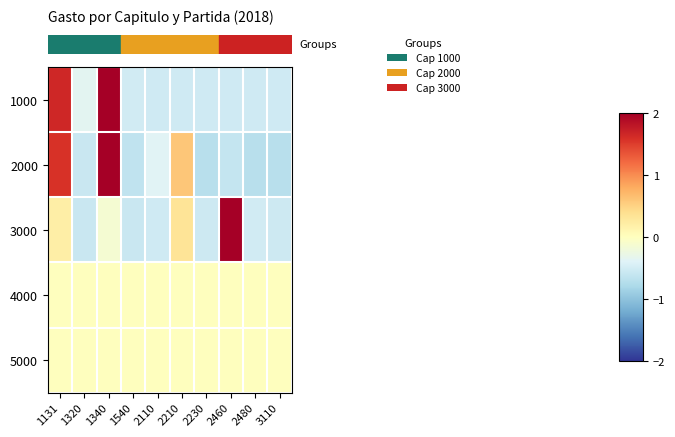

At how many categories does at least one series exceed 2?

2